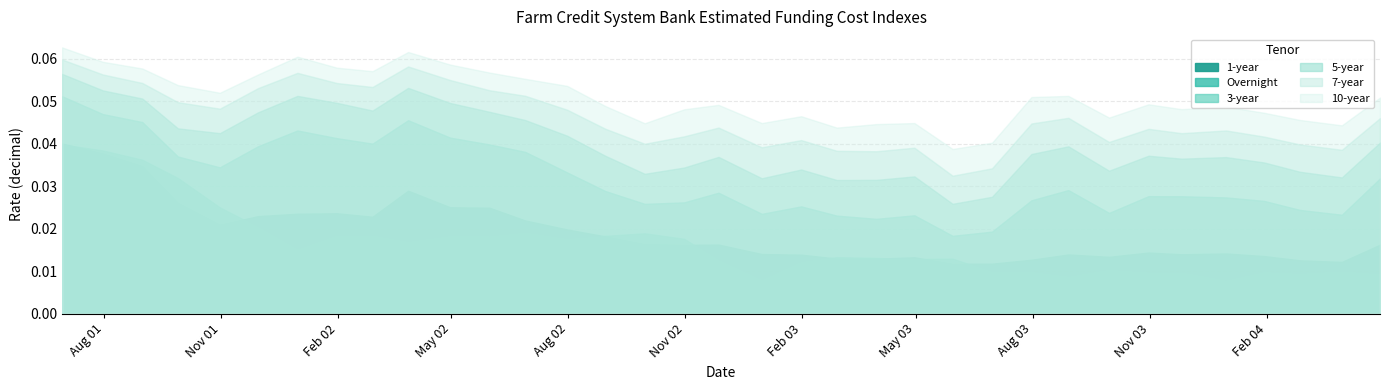

Which series has the widest spread of values?

3-year